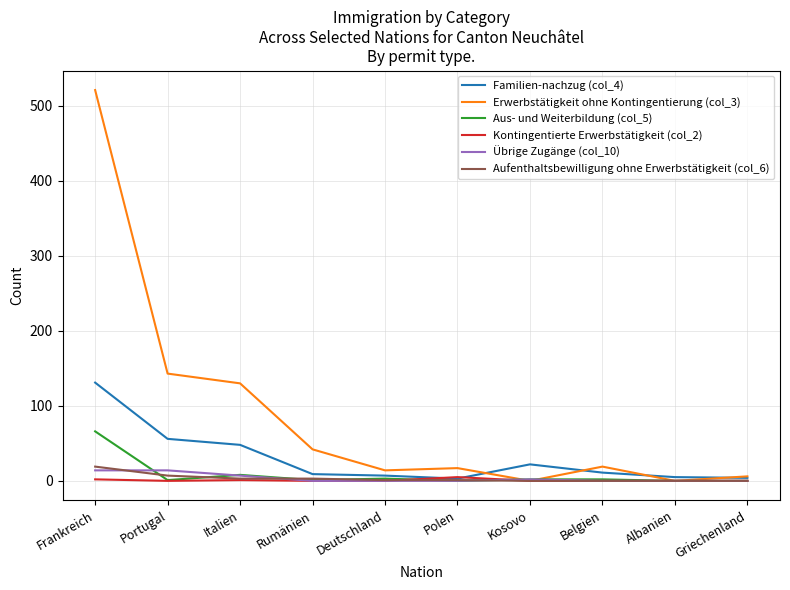

Rank the series by their maximum value, from lowest to highest.

Kontingentierte Erwerbstätigkeit (col_2), Übrige Zugänge (col_10), Aufenthaltsbewilligung ohne Erwerbstätigkeit (col_6), Aus- und Weiterbildung (col_5), Familien-nachzug (col_4), Erwerbstätigkeit ohne Kontingentierung (col_3)